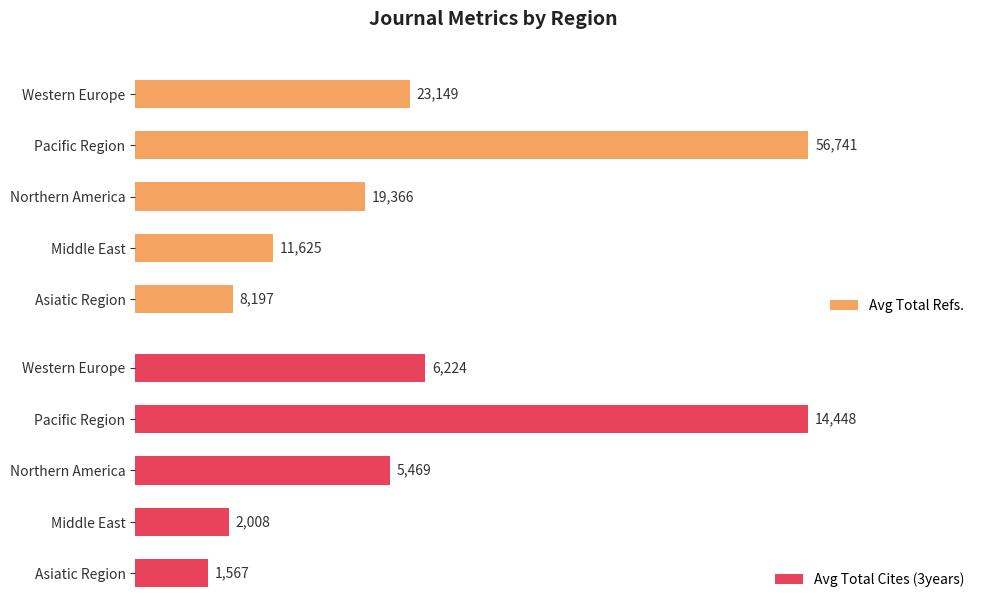

At which label does Avg Total Refs. reach its peak?

Pacific Region